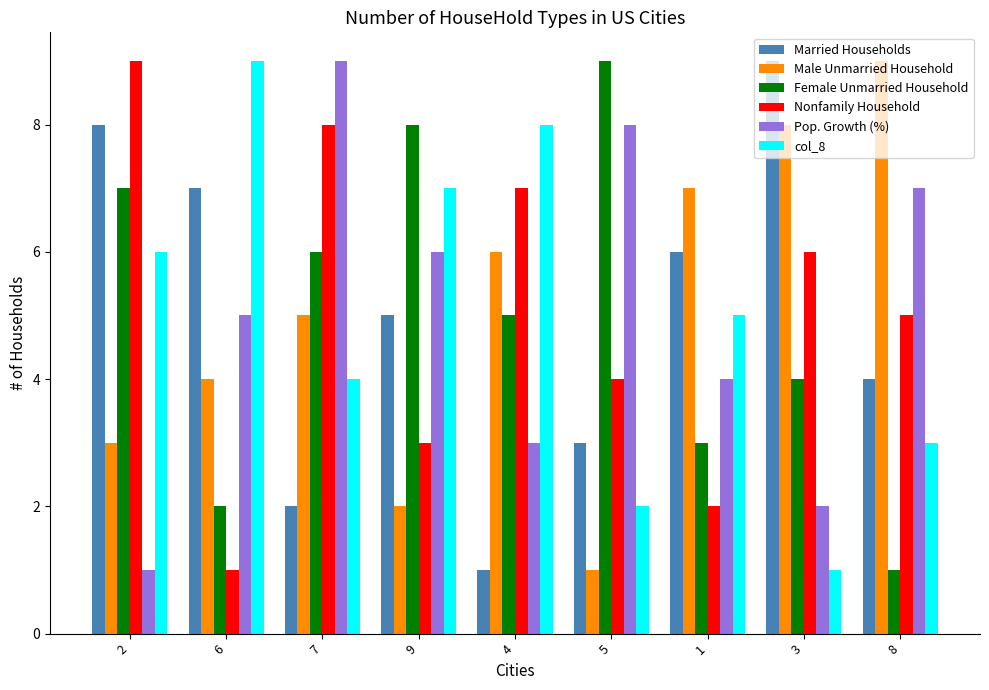

True or false: Married Households has a value of 1 at 7.

False